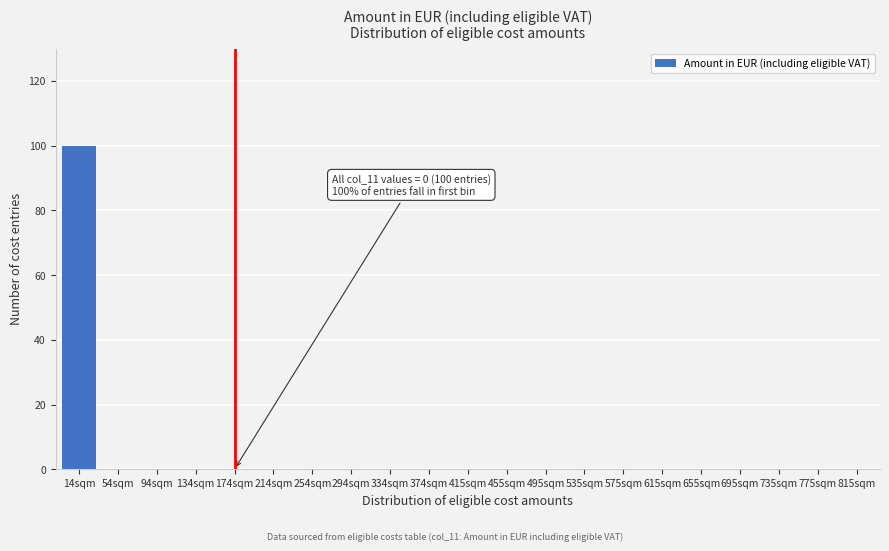

Reading right to left, what are all the values shown in this chart?

815sqm=0	775sqm=0	735sqm=0	695sqm=0	655sqm=0	615sqm=0	575sqm=0	535sqm=0	495sqm=0	455sqm=0	415sqm=0	374sqm=0	334sqm=0	294sqm=0	254sqm=0	214sqm=0	174sqm=0	134sqm=0	94sqm=0	54sqm=0	14sqm=100